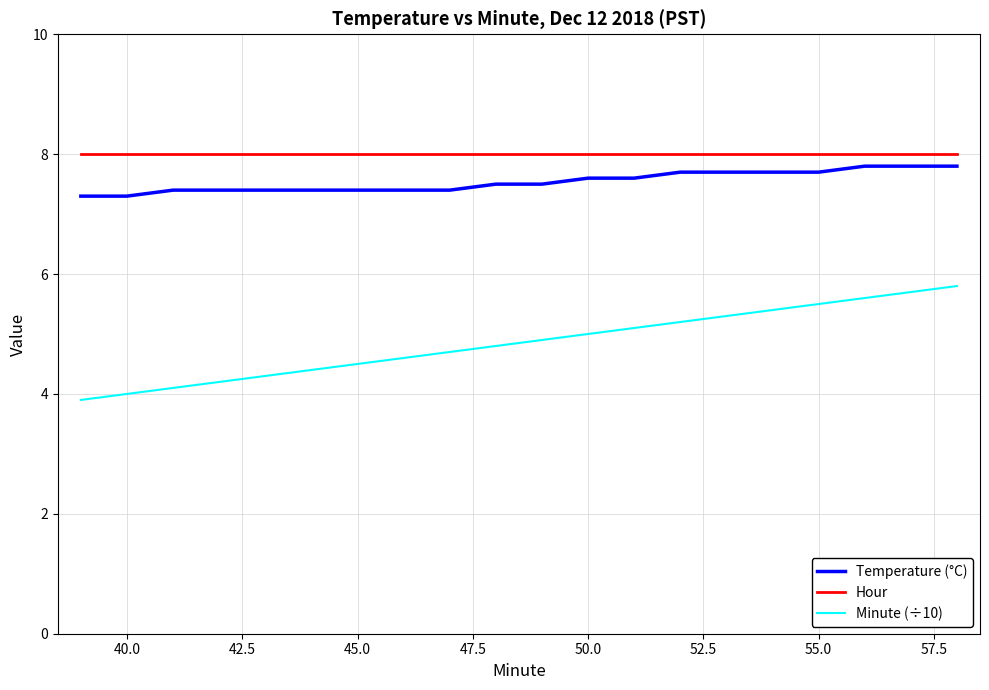

Which series has the widest spread of values?

Minute (÷10)